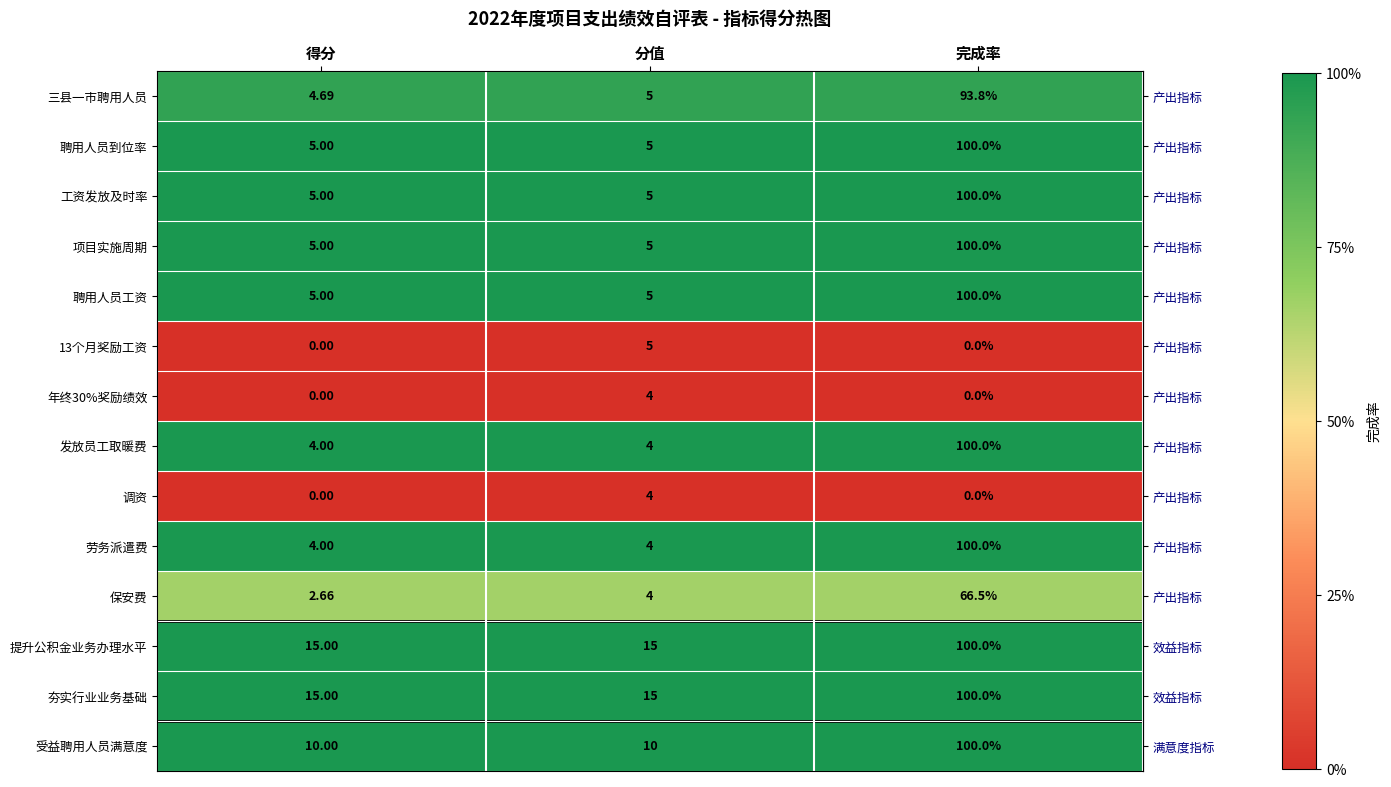

At which label is 三县一市聘用人员 closest to 49?

分值